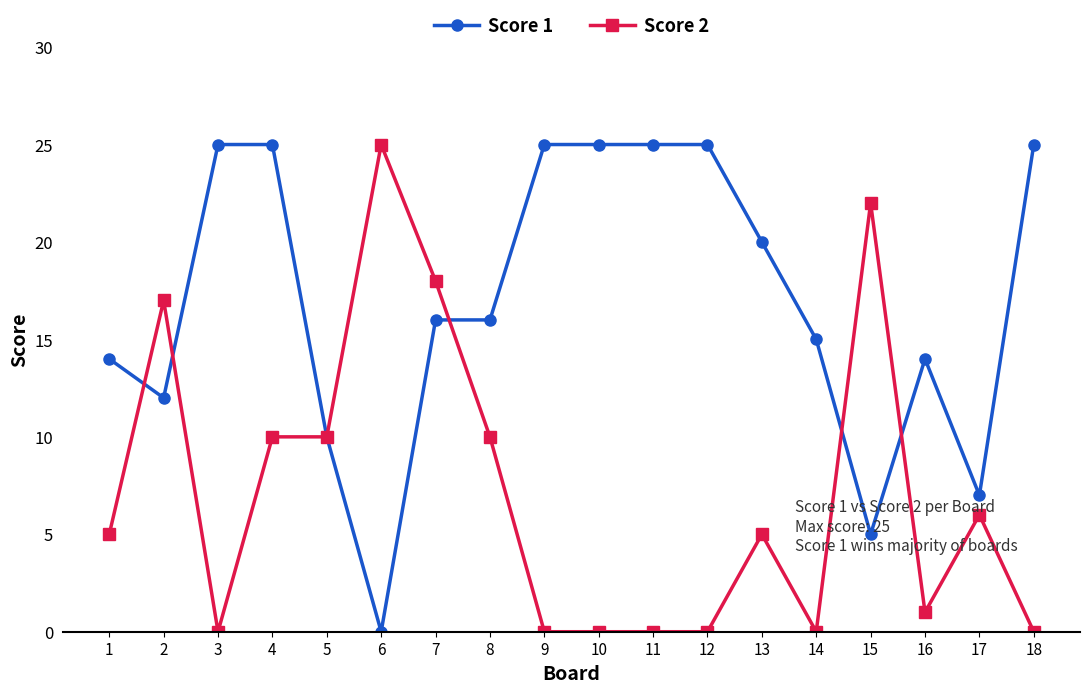

Rank the series by their average value, from lowest to highest.

Score 2, Score 1